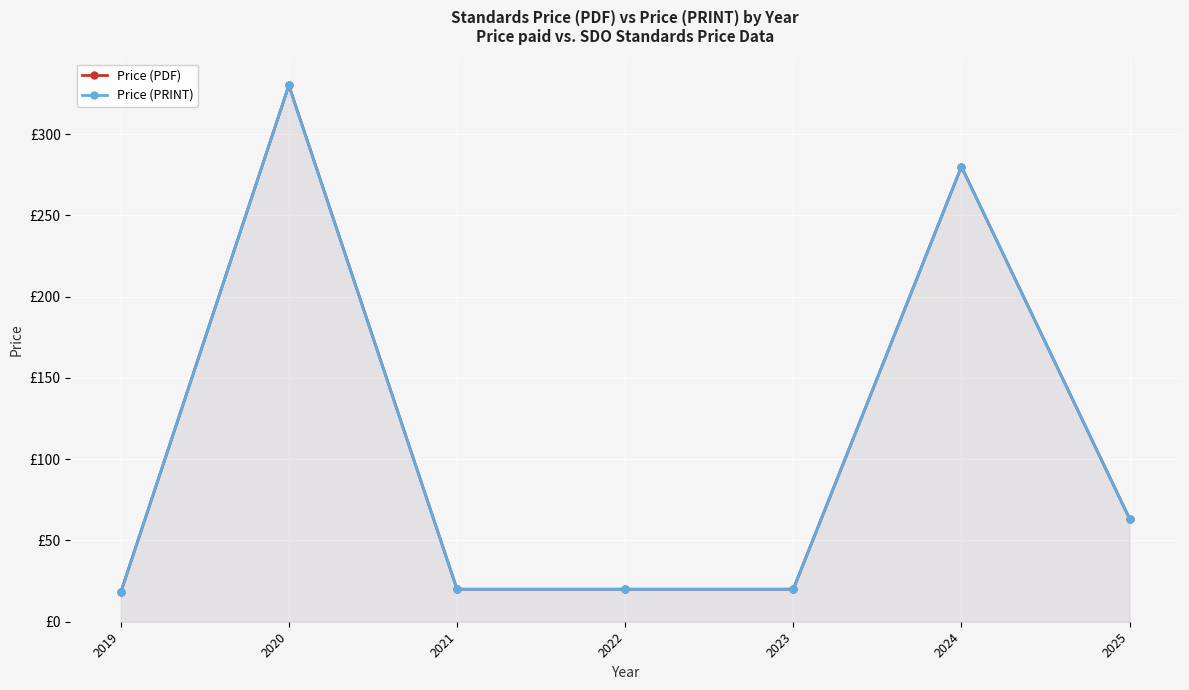

True or false: Price (PRINT) and Price (PDF) cross at least once.

False